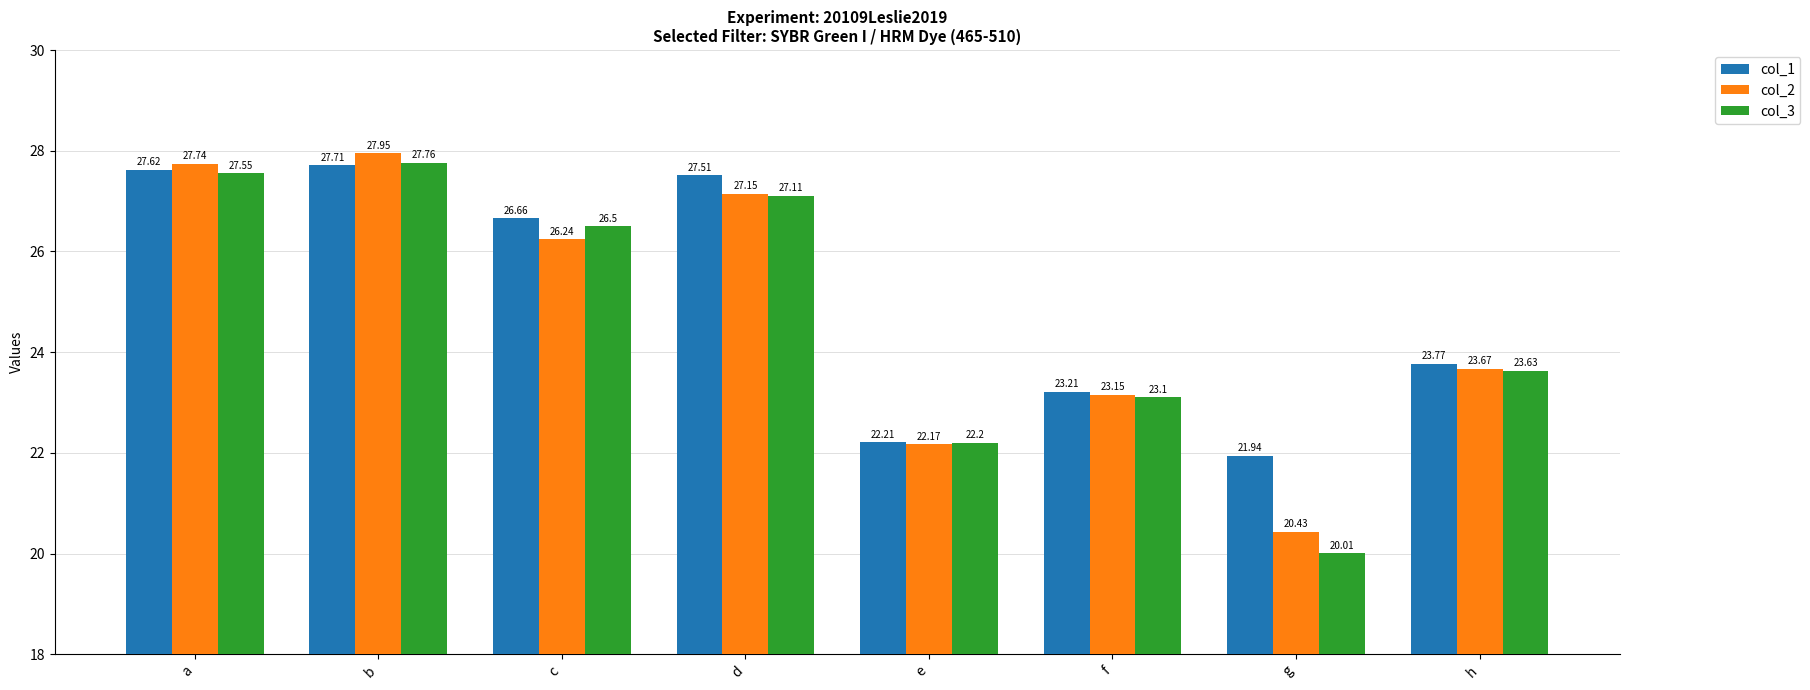

What are all the series names shown in the legend?

col_1, col_2, col_3